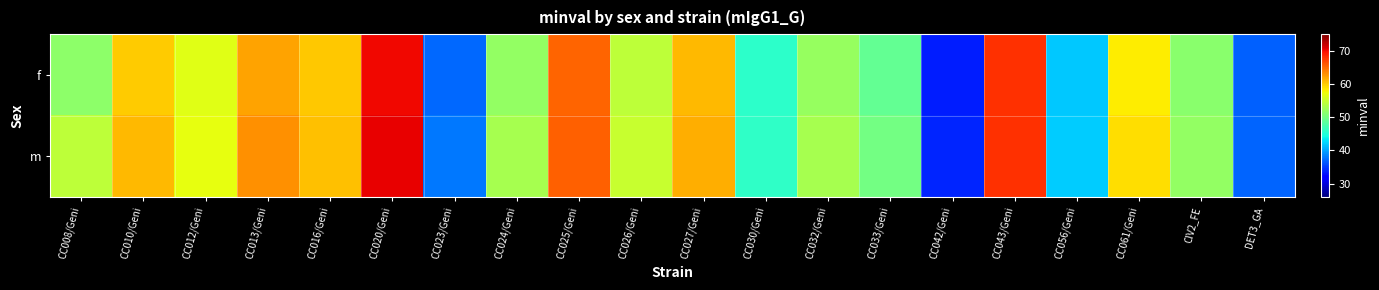

Reading left to right, transcribe all the data shown in this chart.

f: CC008/Geni=51.5	CC010/Geni=59.9	CC012/Geni=56.5	CC013/Geni=62.1	CC016/Geni=60.1	CC020/Geni=70.0	CC023/Geni=37.3	CC024/Geni=52.0	CC025/Geni=65.3	CC026/Geni=54.4	CC027/Geni=61.0	CC030/Geni=45.8	CC032/Geni=52.2	CC033/Geni=49.2	CC042/Geni=33.6	CC043/Geni=68.0	CC056/Geni=41.7	CC061/Geni=58.2	CIV2_FE=51.3	DET3_GA=36.8
m: CC008/Geni=54.4	CC010/Geni=61.0	CC012/Geni=57.0	CC013/Geni=63.0	CC016/Geni=60.5	CC020/Geni=70.5	CC023/Geni=38.0	CC024/Geni=53.0	CC025/Geni=65.5	CC026/Geni=55.0	CC027/Geni=61.5	CC030/Geni=46.0	CC032/Geni=53.0	CC033/Geni=50.0	CC042/Geni=34.0	CC043/Geni=68.0	CC056/Geni=42.0	CC061/Geni=59.0	CIV2_FE=52.0	DET3_GA=37.0